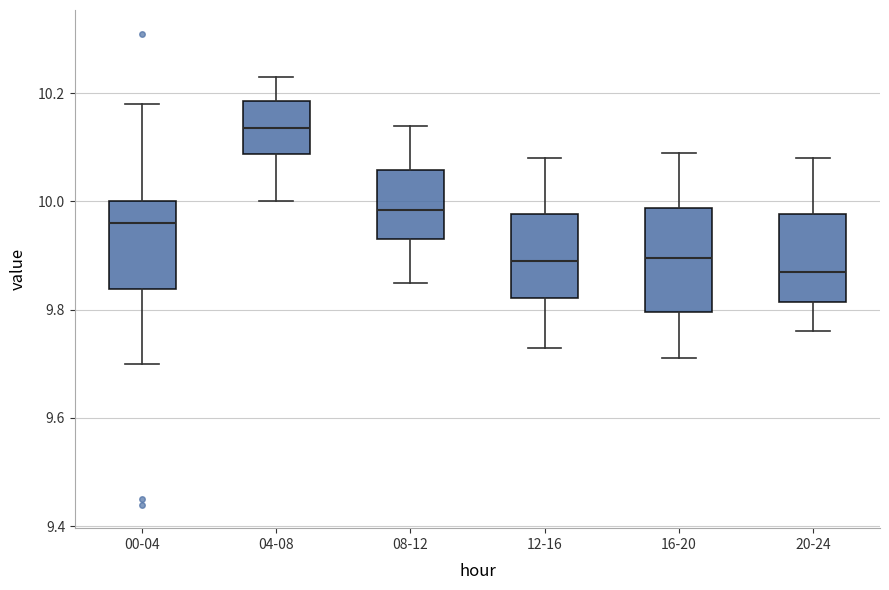

Reading left to right, read every box against the y-axis: the position of its median line, the range the box covers, and the ends of its whiskers. The values are not printed on the chart, so give them approximately, as read against the axis.

00-04: median 9.96, box 9.84 to 10.00, whiskers 9.70 to 10.18
04-08: median 10.14, box 10.08 to 10.18, whiskers 10.00 to 10.24
08-12: median 9.98, box 9.94 to 10.06, whiskers 9.86 to 10.14
12-16: median 9.90, box 9.82 to 9.98, whiskers 9.74 to 10.08
16-20: median 9.90, box 9.80 to 9.98, whiskers 9.72 to 10.10
20-24: median 9.88, box 9.82 to 9.98, whiskers 9.76 to 10.08